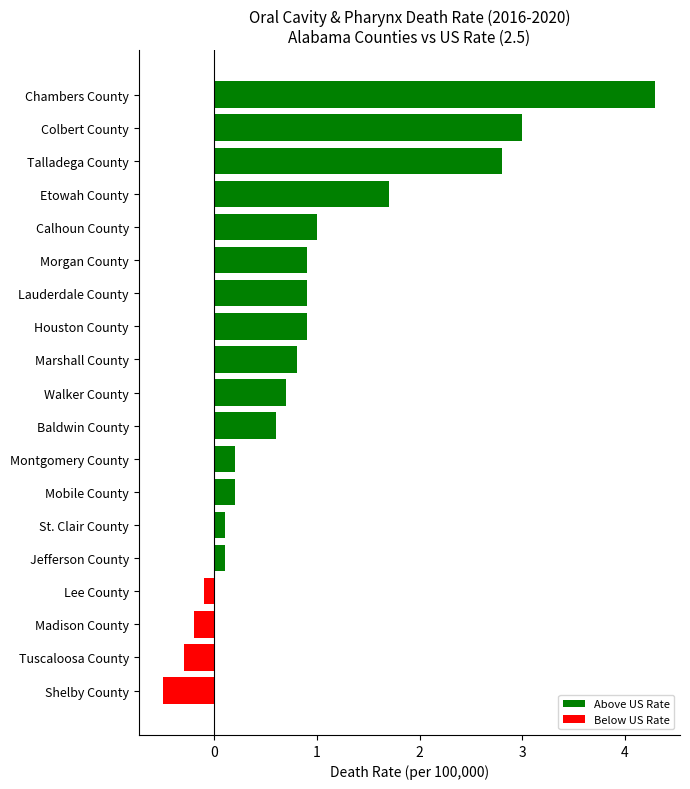

The value at Houston County is 0.5. True or false?

False